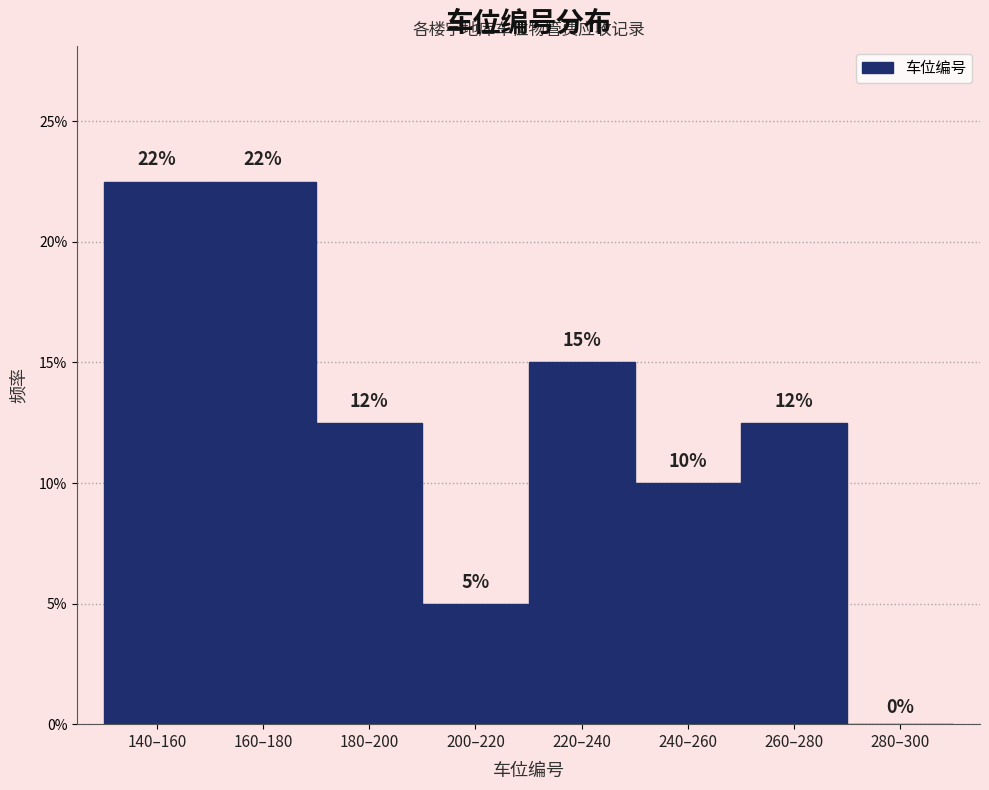

Are the bars horizontal?

No